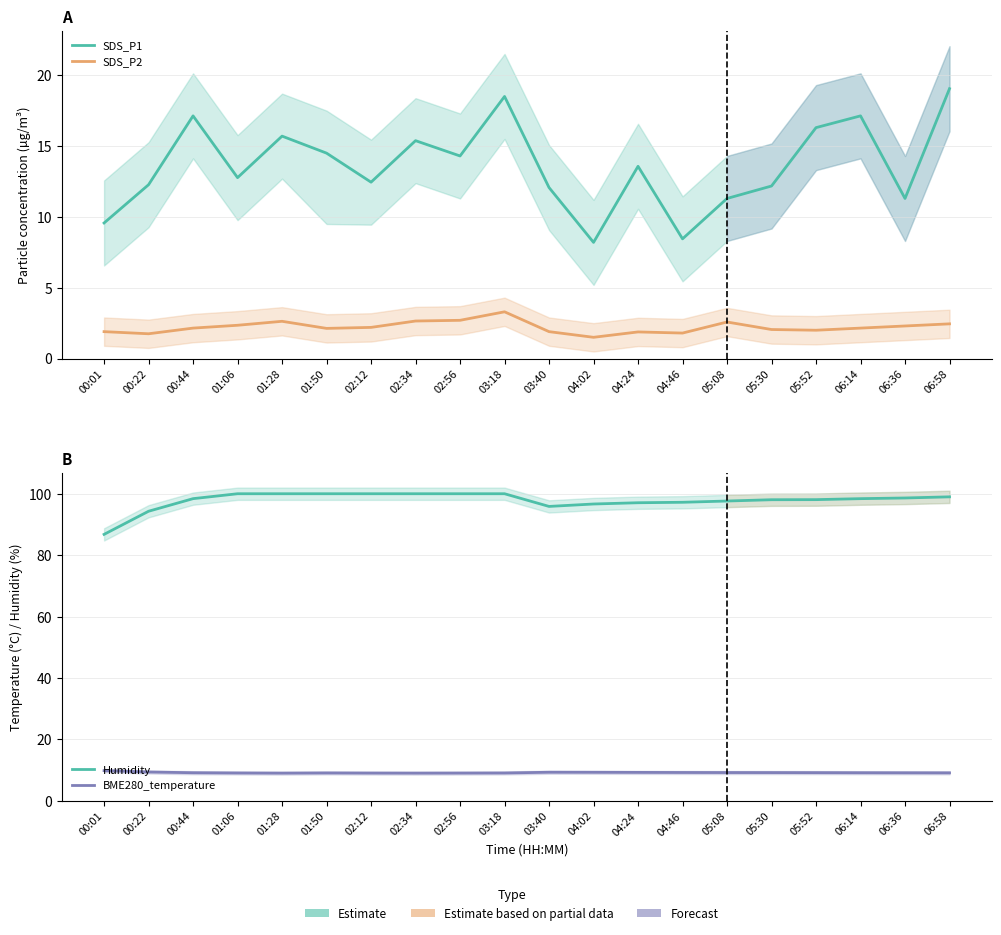

How many interior local peaks does the BME280_temperature series have?

2